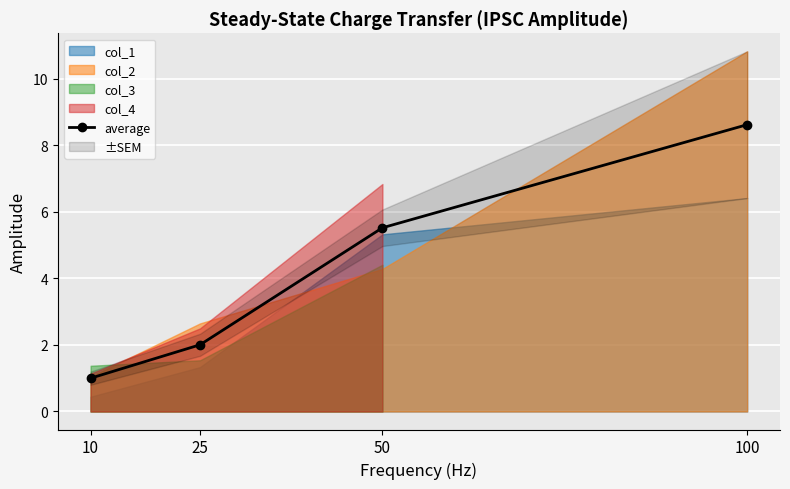

At which label does average reach its peak?

100